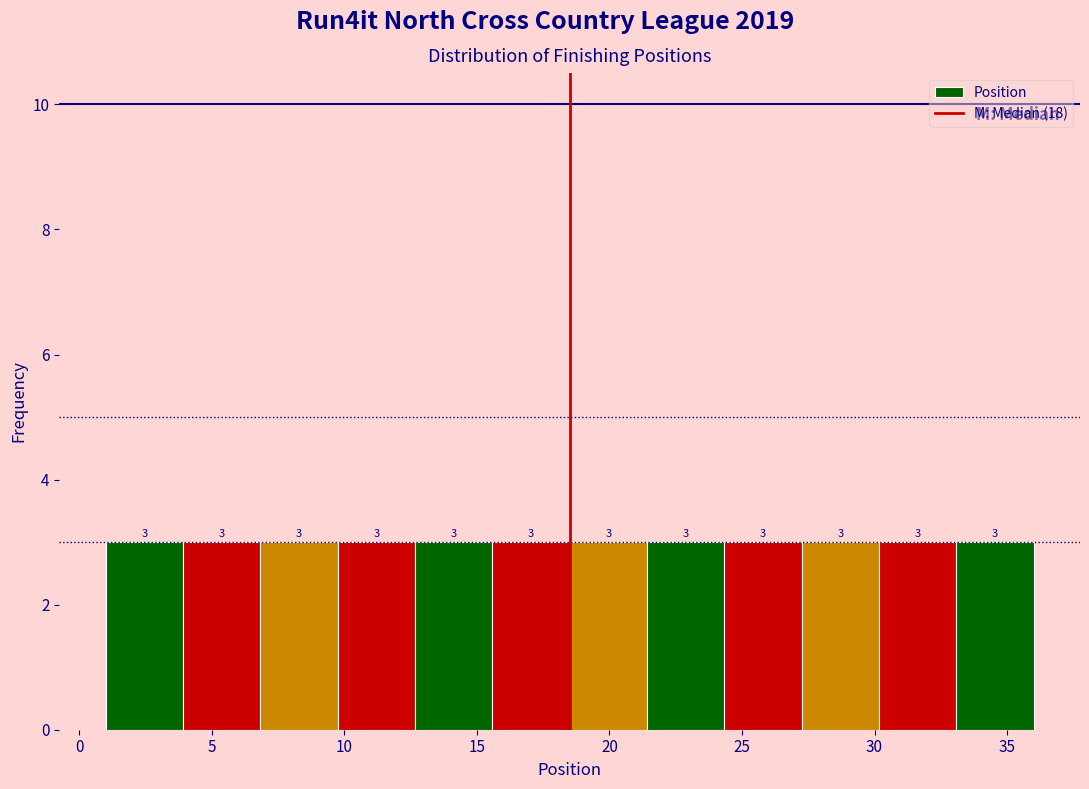

Reading left to right, list every bar in this chart as the range it spans on the x-axis followed by its height. The bar edges are not printed on the chart, so give them approximately, as read against the axis.

1.0 to 4.0: 3
4.0 to 7.0: 3
7.0 to 10.0: 3
10.0 to 12.5: 3
12.5 to 15.5: 3
15.5 to 18.5: 3
18.5 to 21.5: 3
21.5 to 24.5: 3
24.5 to 27.5: 3
27.5 to 30.0: 3
30.0 to 33.0: 3
33.0 to 36.0: 3